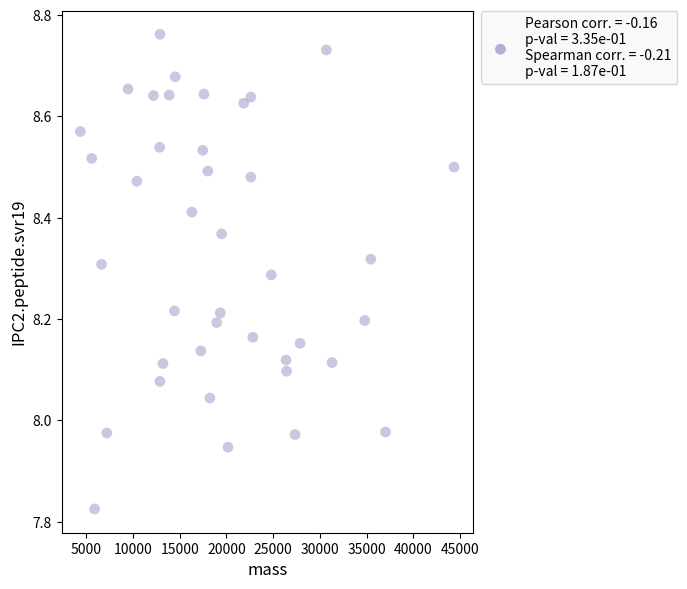

What is the range of X values (max minus min)?

39983.2